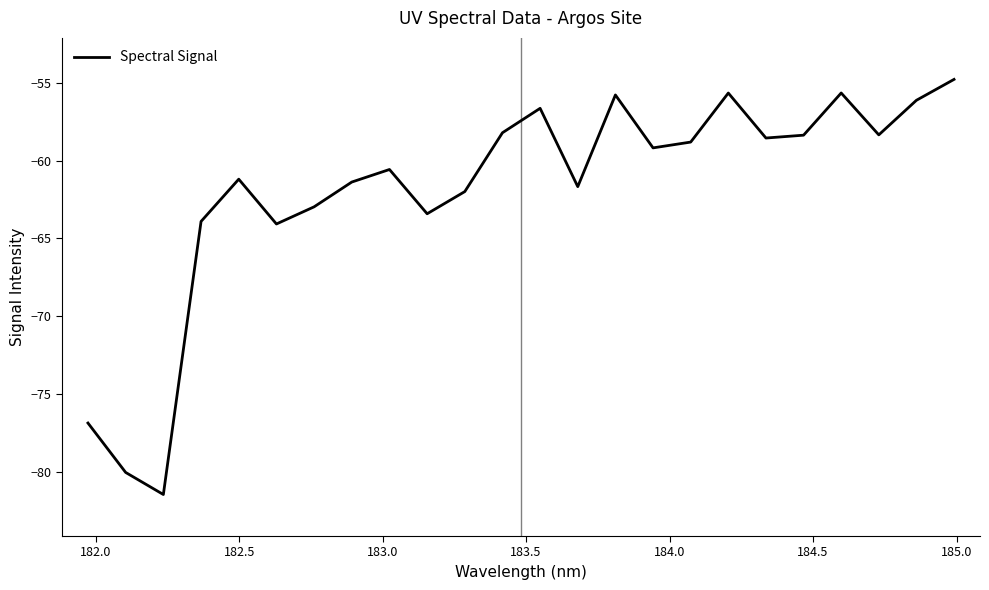

What is the smallest value displayed?

-81.5